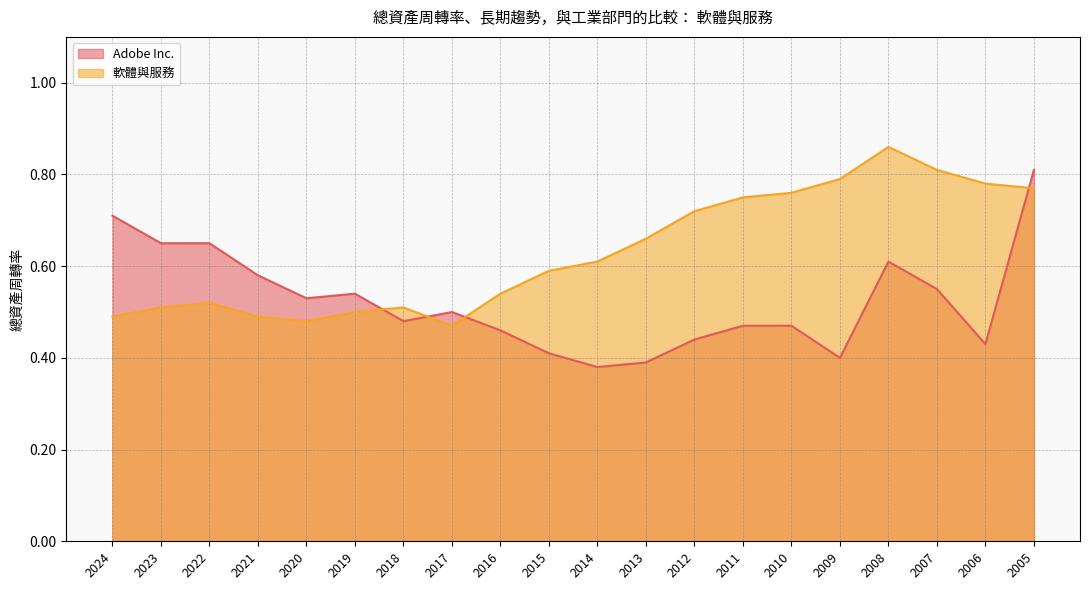

Where is Adobe Inc. nearest to the value 0?

2014